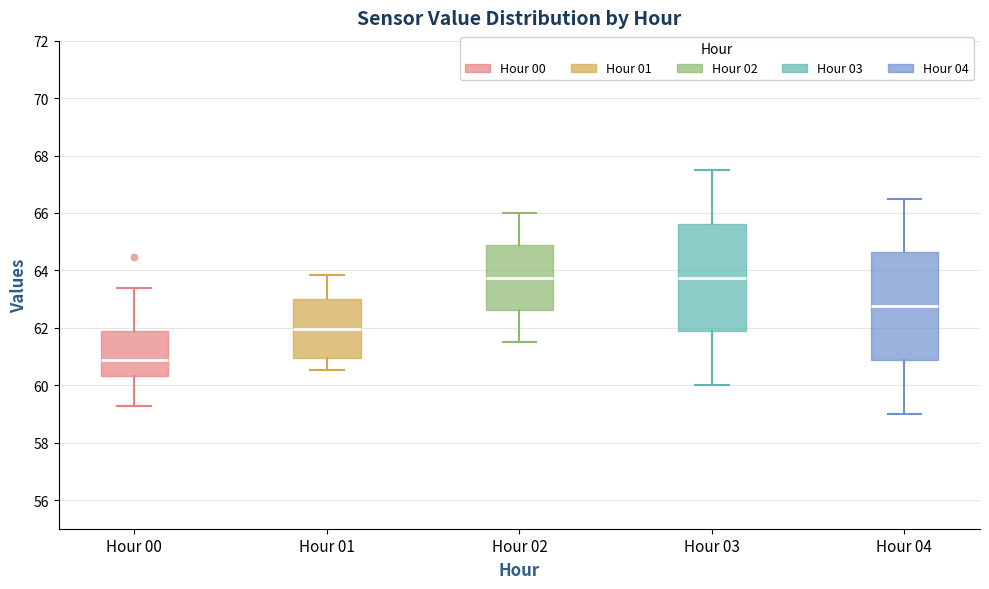

Which box has the lowest median line?

Hour 00